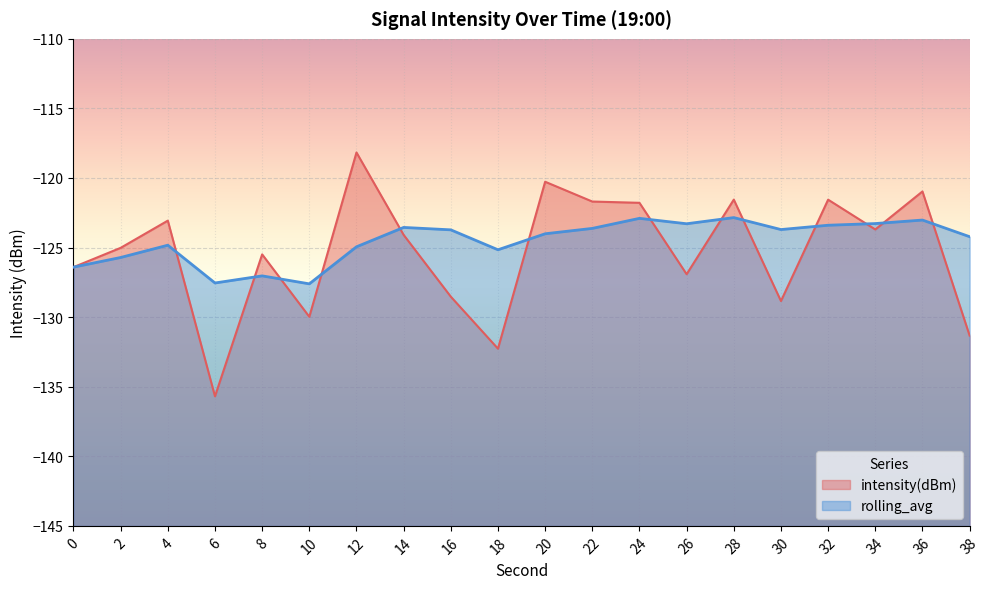

At how many categories does at least one series exceed -122?

7